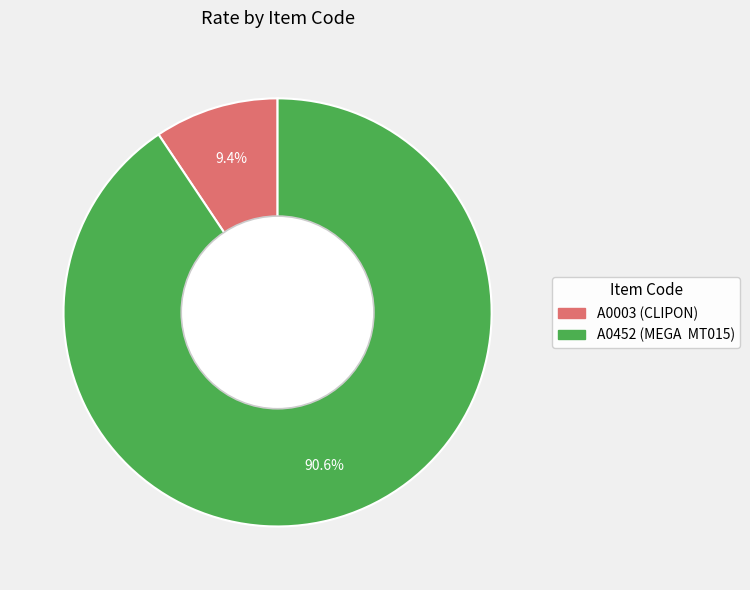

What percentage is the A0452 slice, to the nearest percent?

91%